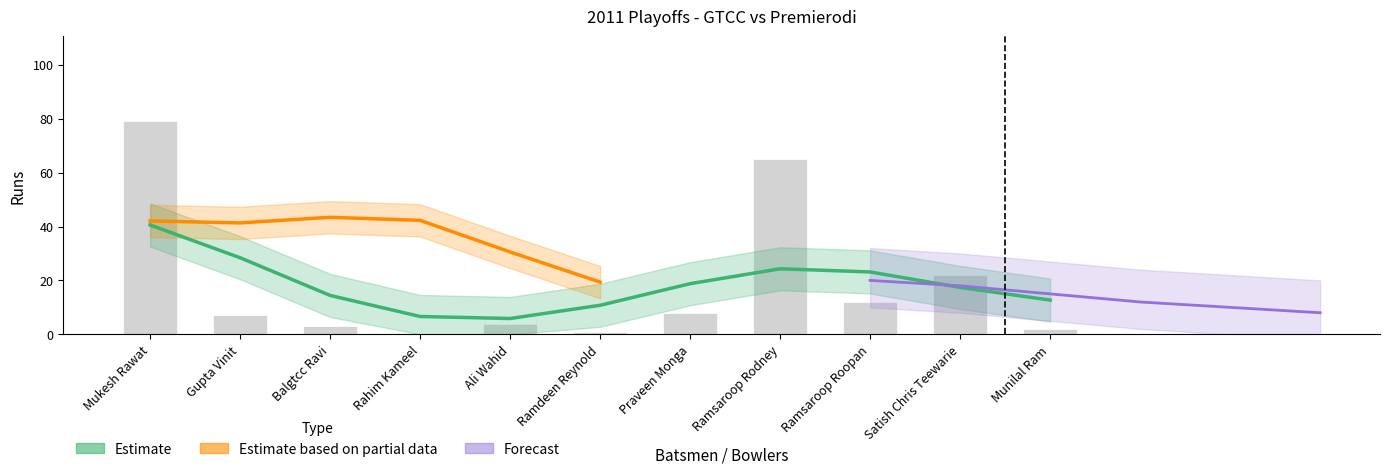

What is the difference between the maximum and minimum values in the GTCC Balls Faced series?

79